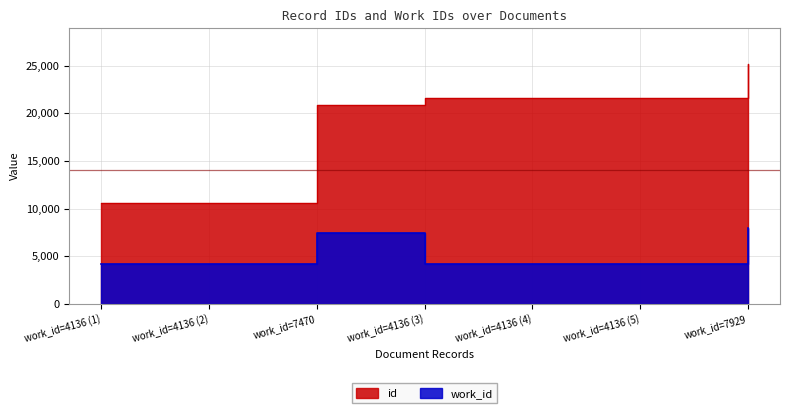

How many values in the id series exceed 21610?

3